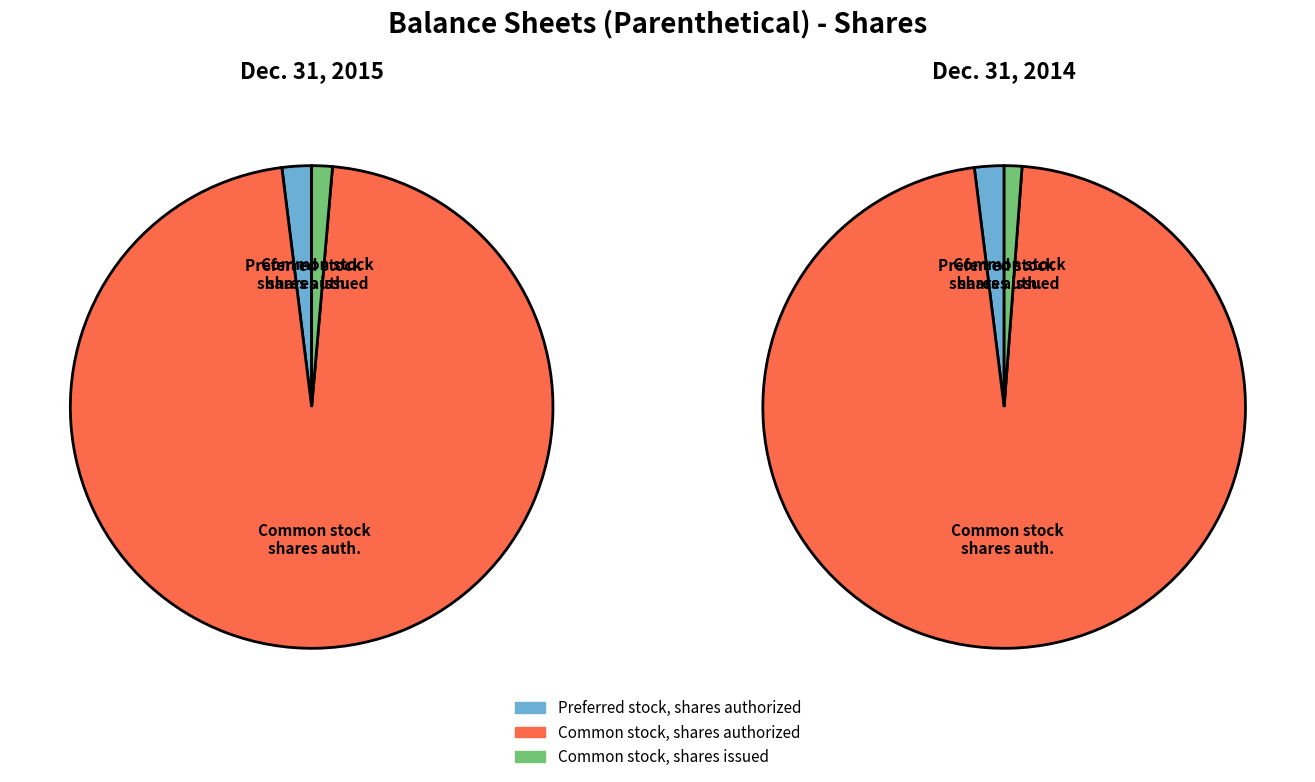

To the nearest percent, what portion does Preferred stock, shares authorized represent?

2%